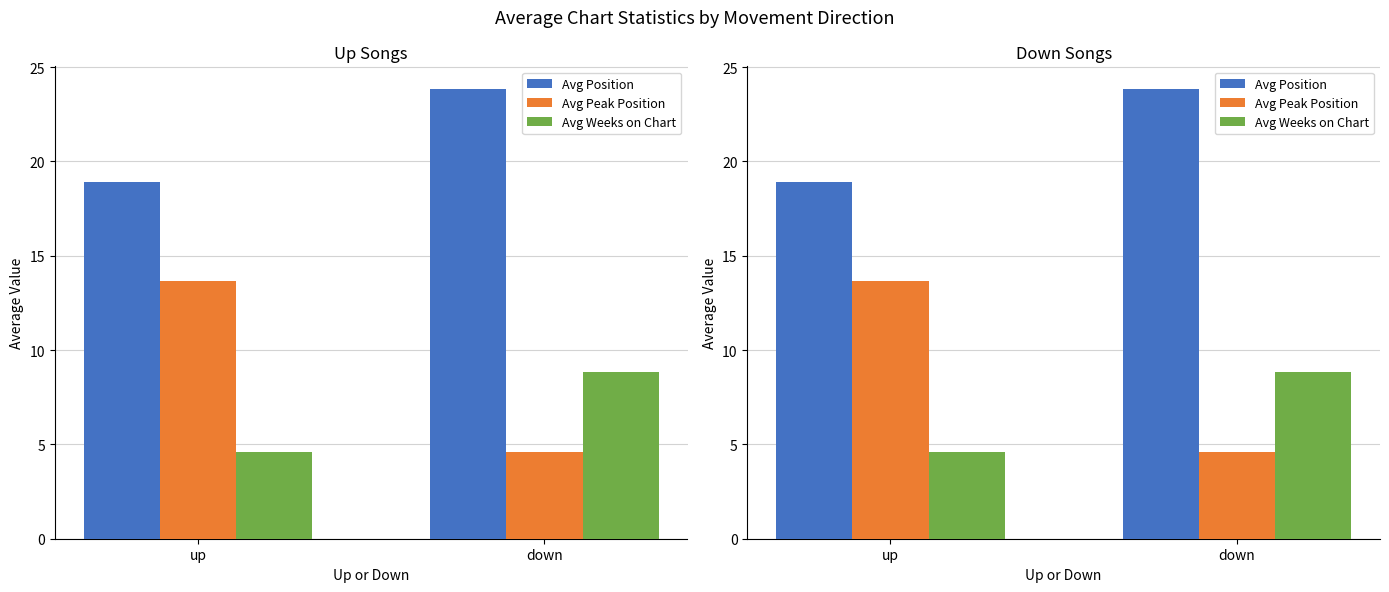

Rank the series by their maximum value, from highest to lowest.

Avg Position, Avg Peak Position, Avg Weeks on Chart